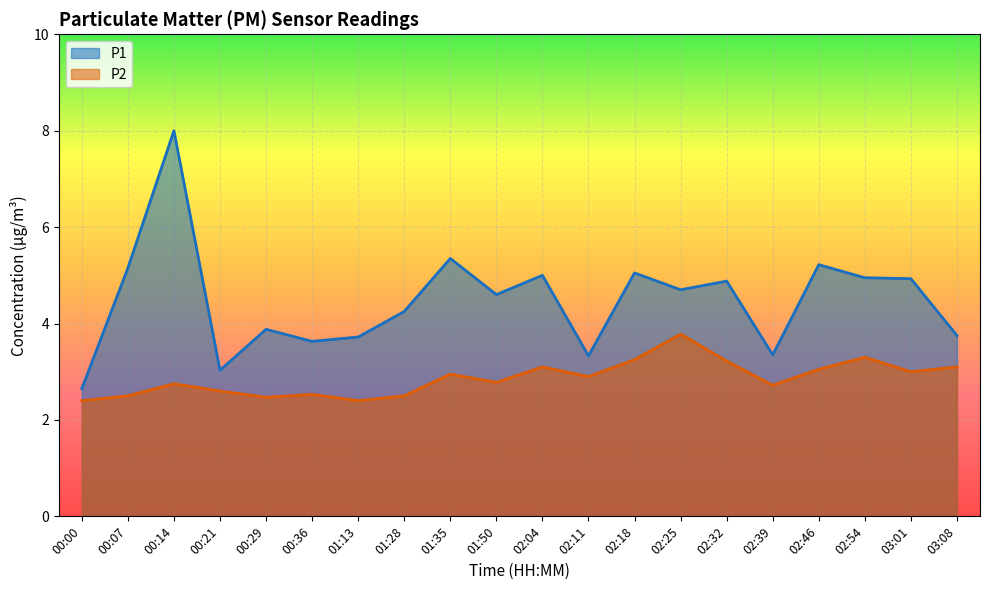

Where is the first local maximum for P1?

00:14